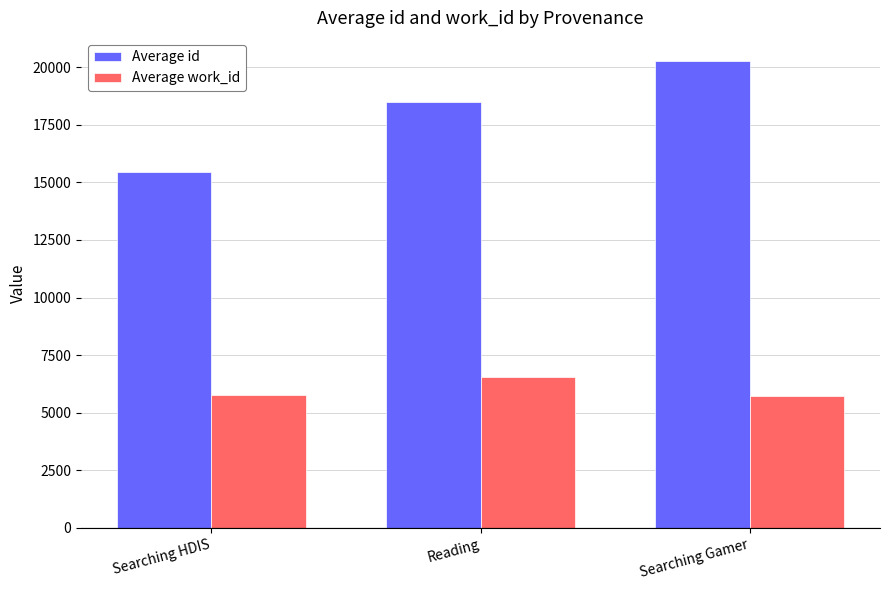

What is the difference between the Average id values at Searching Gamer and Reading?

1789.3